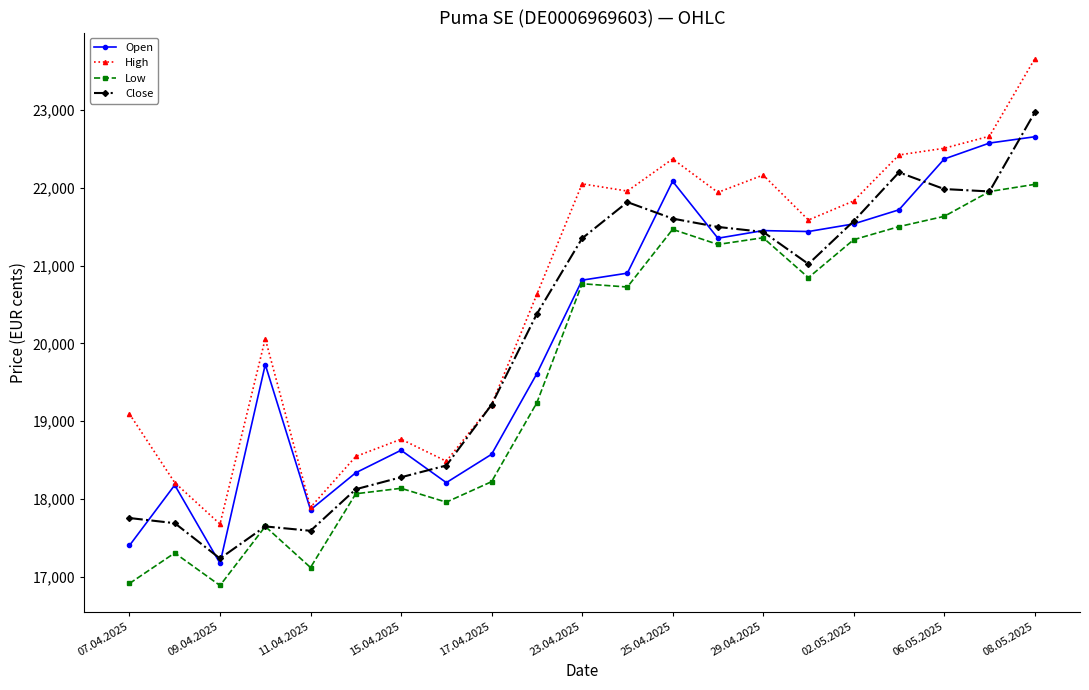

List the series in order of their peak value, highest first.

High, Close, Open, Low